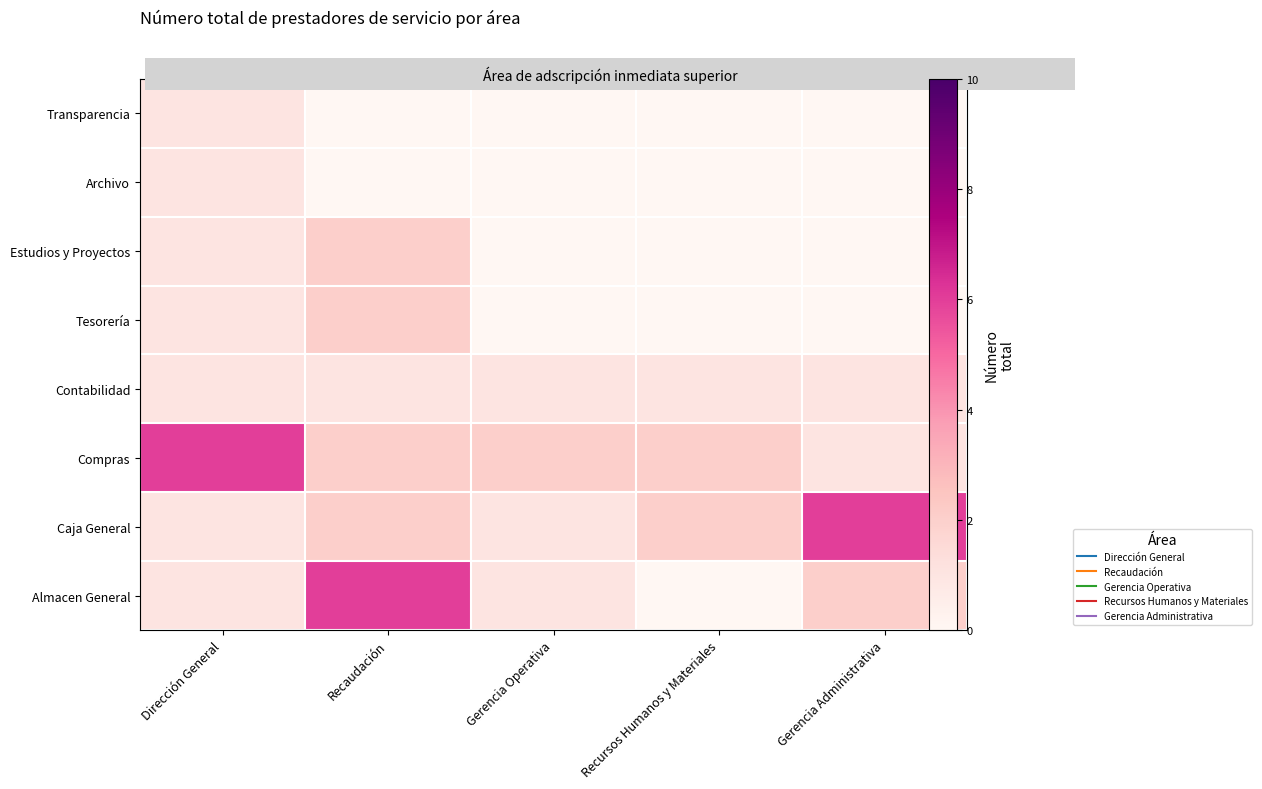

What value does the Compras series have at Gerencia Administrativa?

1